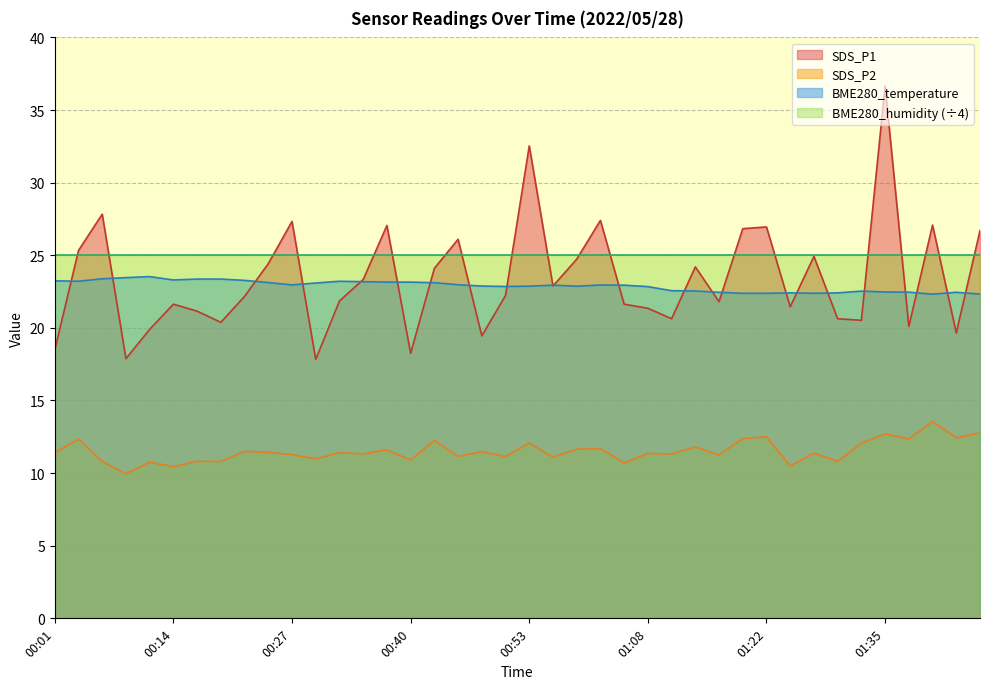

Is it true that the value at 01:08 is 22.8?

True